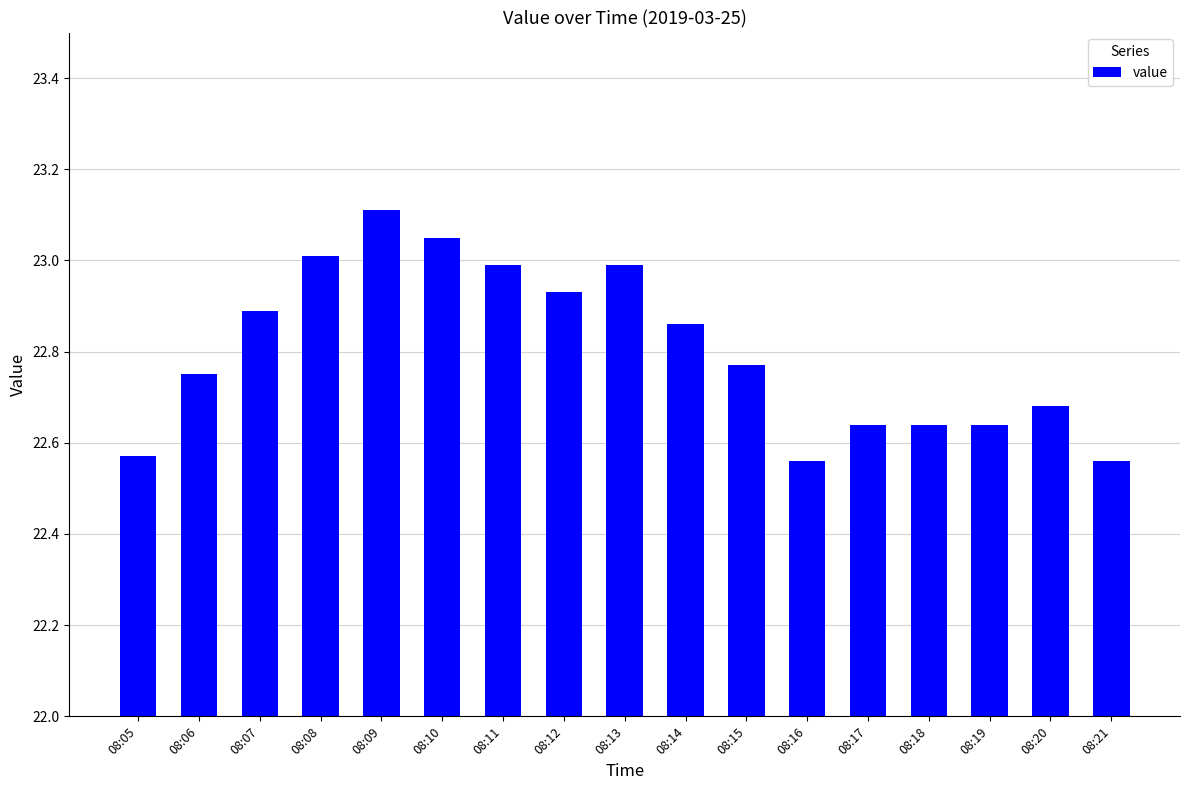

Are the bars grouped side by side (vs. stacked)?

No